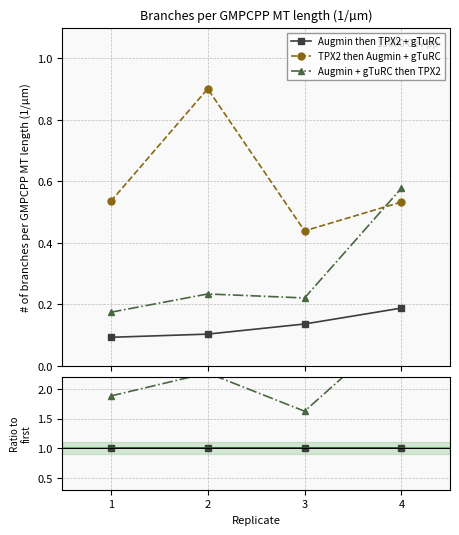

True or false: Augmin + gTuRC then TPX2 has a value of 2.3 at 2.

True